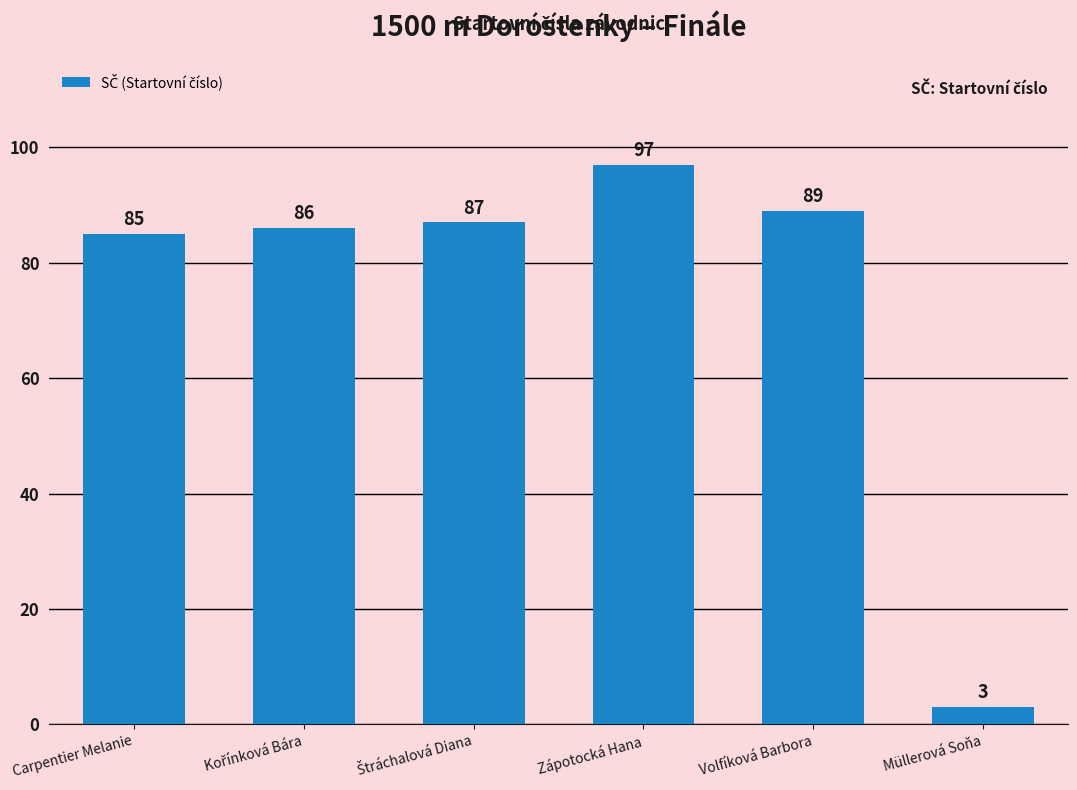

Reading left to right, extract all data points from this chart.

85	86	87	97	89	3